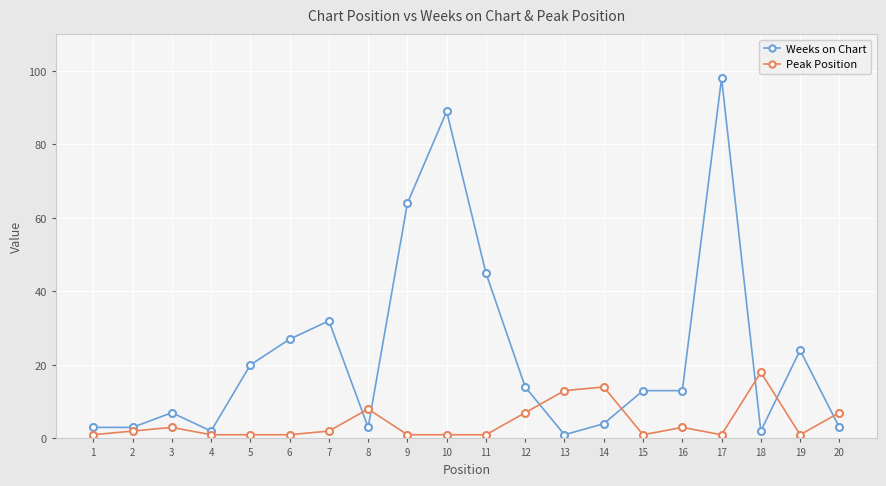

How many times do Peak Position and Weeks on Chart cross each other?

7